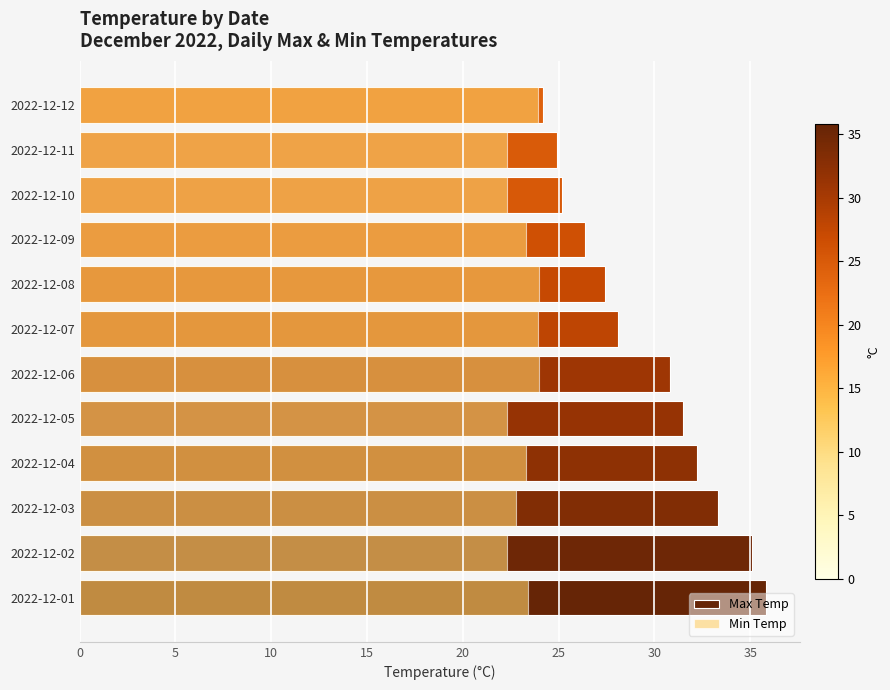

What is the average value of the Max Temp series?

29.6